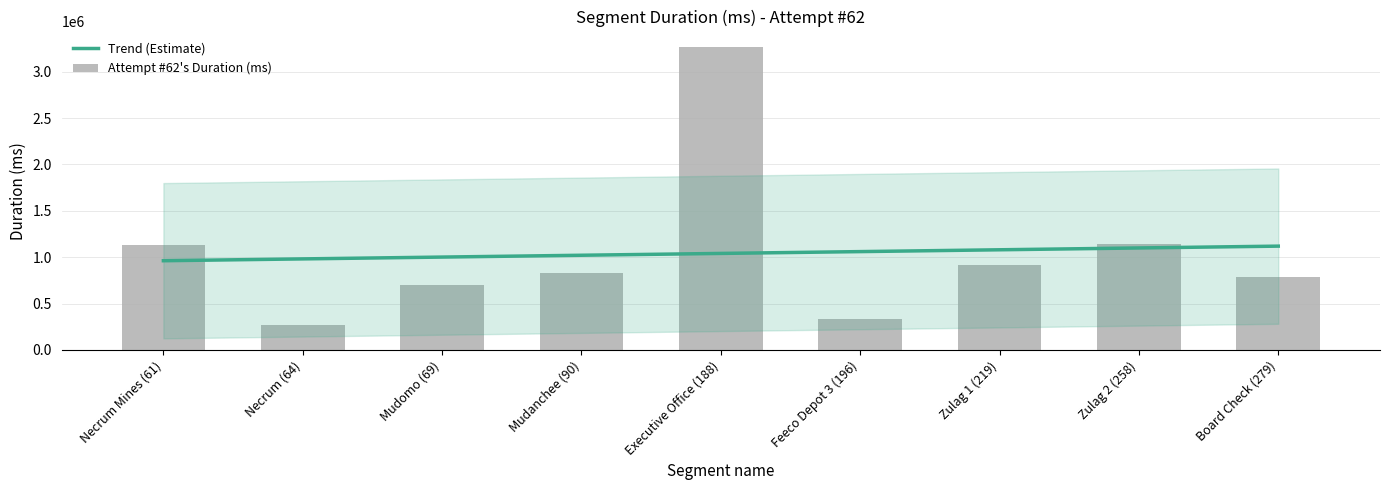

What is the average value?

1040577